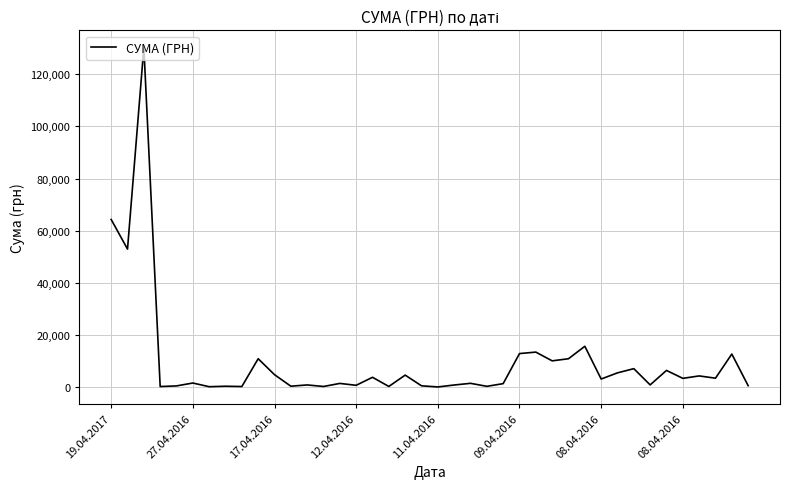

What is the greatest value displayed?

130379.7